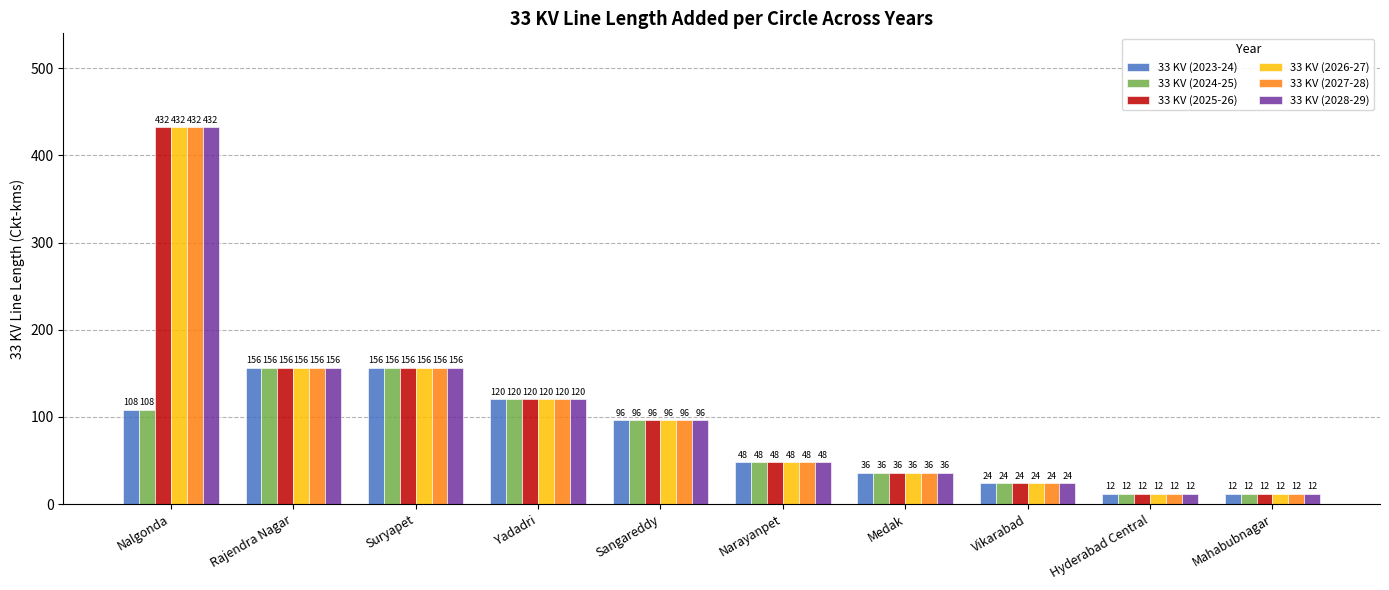

Reading right to left, what are all the values shown in this chart?

33 KV (2023-24): Mahabubnagar=12	Hyderabad Central=12	Vikarabad=24	Medak=36	Narayanpet=48	Sangareddy=96	Yadadri=120	Suryapet=156	Rajendra Nagar=156	Nalgonda=108
33 KV (2024-25): Mahabubnagar=12	Hyderabad Central=12	Vikarabad=24	Medak=36	Narayanpet=48	Sangareddy=96	Yadadri=120	Suryapet=156	Rajendra Nagar=156	Nalgonda=108
33 KV (2025-26): Mahabubnagar=12	Hyderabad Central=12	Vikarabad=24	Medak=36	Narayanpet=48	Sangareddy=96	Yadadri=120	Suryapet=156	Rajendra Nagar=156	Nalgonda=432
33 KV (2026-27): Mahabubnagar=12	Hyderabad Central=12	Vikarabad=24	Medak=36	Narayanpet=48	Sangareddy=96	Yadadri=120	Suryapet=156	Rajendra Nagar=156	Nalgonda=432
33 KV (2027-28): Mahabubnagar=12	Hyderabad Central=12	Vikarabad=24	Medak=36	Narayanpet=48	Sangareddy=96	Yadadri=120	Suryapet=156	Rajendra Nagar=156	Nalgonda=432
33 KV (2028-29): Mahabubnagar=12	Hyderabad Central=12	Vikarabad=24	Medak=36	Narayanpet=48	Sangareddy=96	Yadadri=120	Suryapet=156	Rajendra Nagar=156	Nalgonda=432